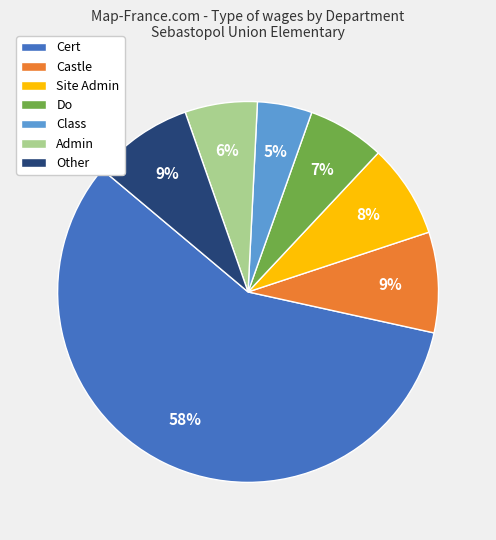

True or false: Admin accounts for 20% of the total.

False